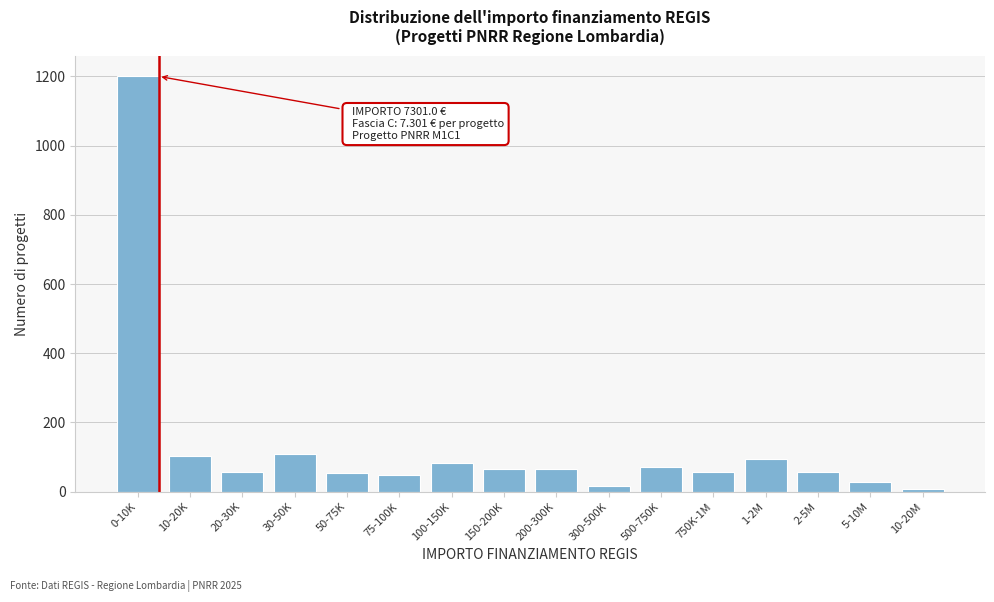

What is the sum of all values?

2115